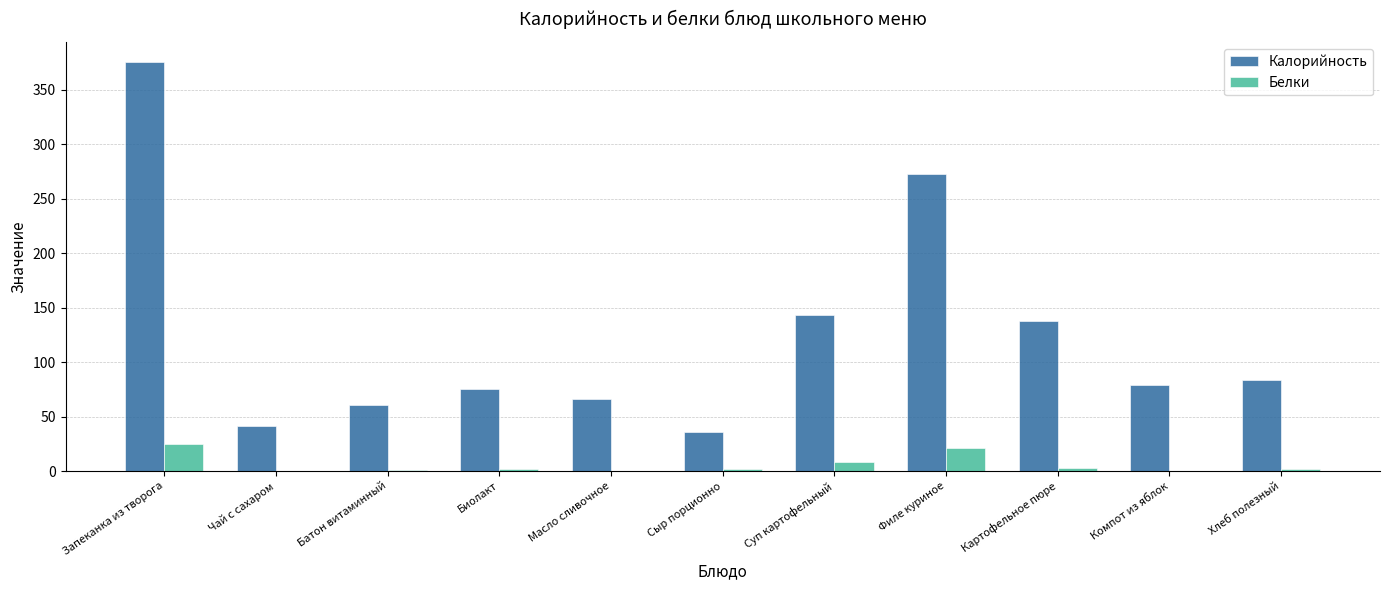

Which series changed the most between Биолакт and Картофельное пюре?

Калорийность